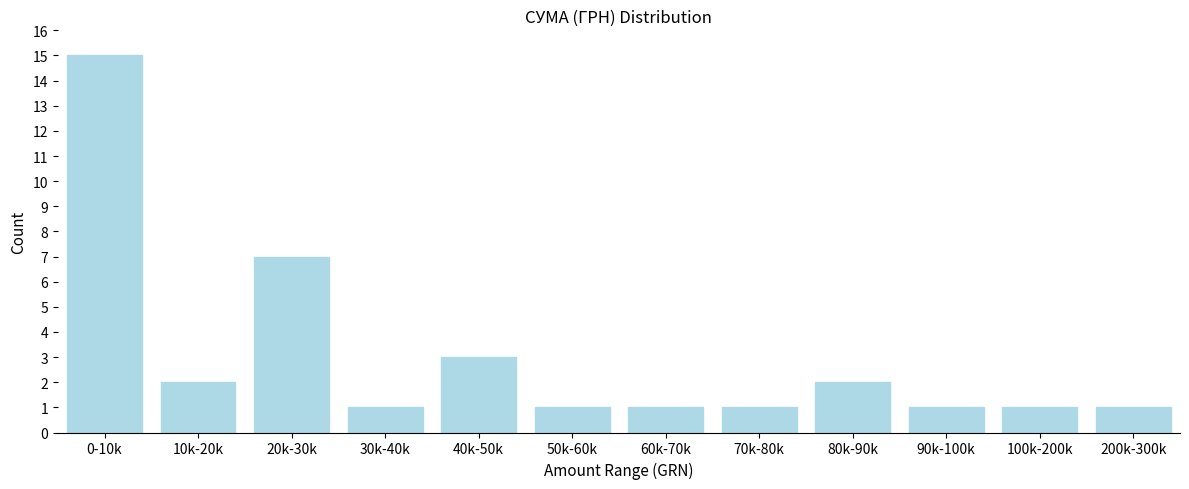

Reading left to right, transcribe all the data shown in this chart.

15	2	7	1	3	1	1	1	2	1	1	1